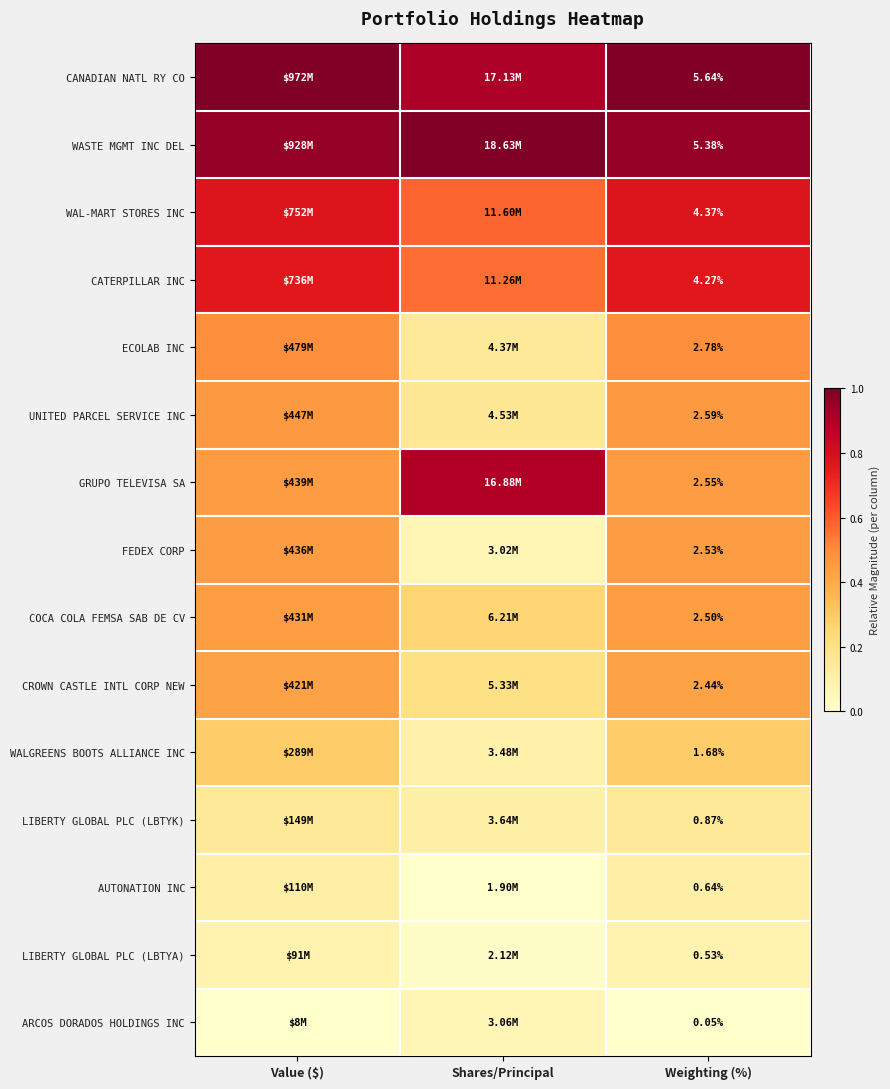

Is the value of ARCOS DORADOS HOLDINGS INC at Weighting (%) greater than the value of FEDEX CORP at Weighting (%)?

No